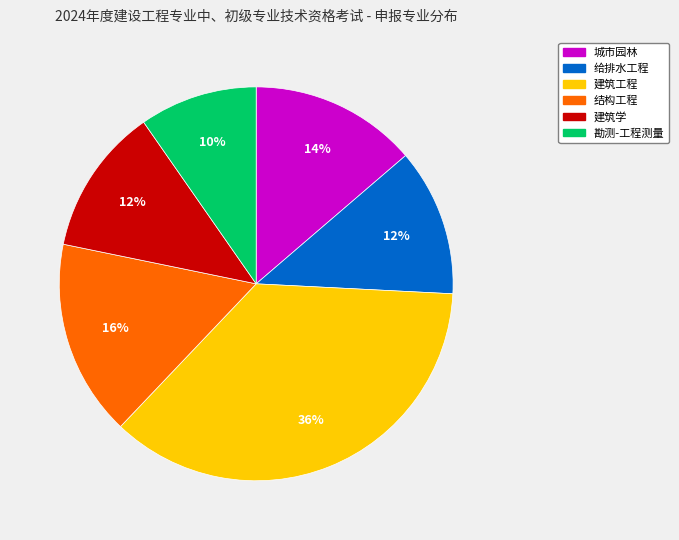

To the nearest percent, what is the average slice percentage?

17%